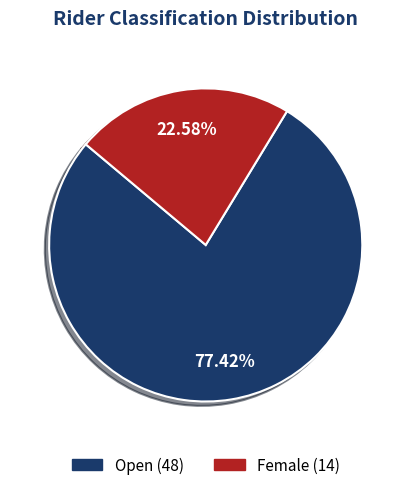

To the nearest percent, what portion does Open represent?

77%